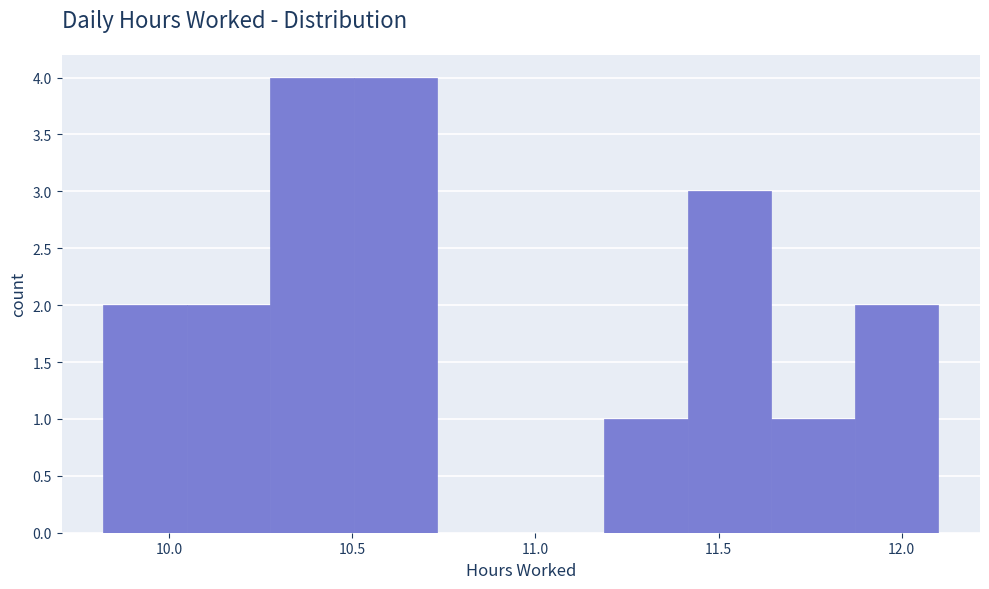

Reading left to right, transcribe this chart: for each bar, give the range it covers on the x-axis and its height. Neither the bar edges nor the heights are printed on the chart, so give them approximately, as read against the axes.

9.80 to 10.05: 2
10.05 to 10.30: 2
10.30 to 10.50: 4
10.50 to 10.75: 4
10.75 to 10.95: 0
10.95 to 11.20: 0
11.20 to 11.40: 1
11.40 to 11.65: 3
11.65 to 11.85: 1
11.85 to 12.10: 2